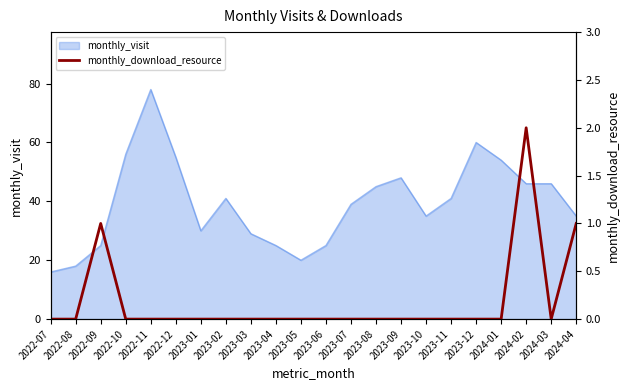

True or false: monthly_visit has a value of 78 at 2022-11.

True